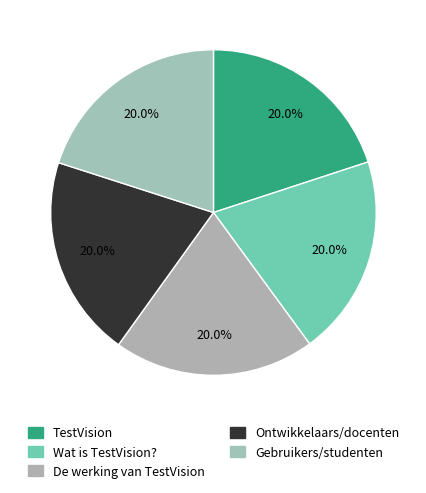

What is the total percentage of De werking van TestVision and Wat is TestVision??

39.9%